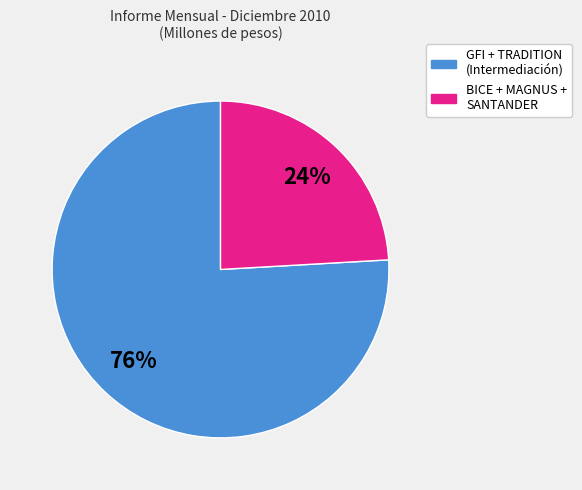

To the nearest percent, what is the average slice percentage?

50%